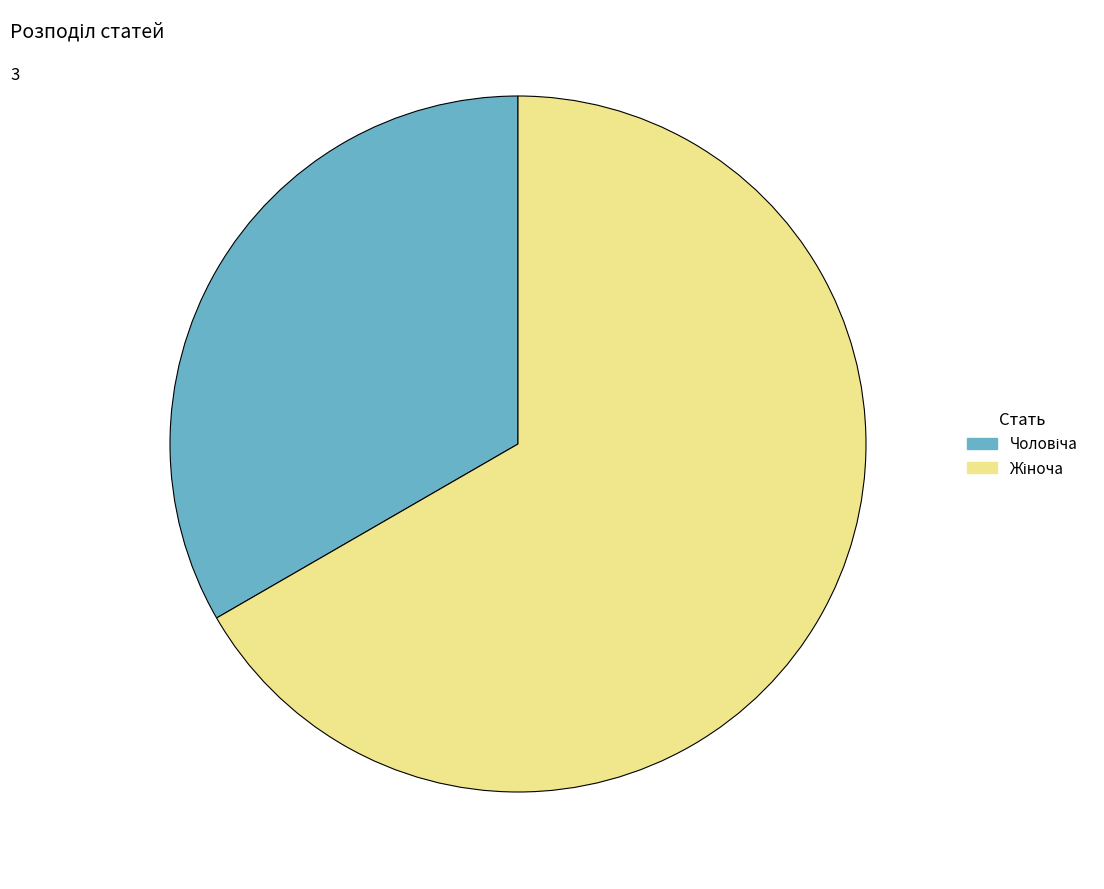

Is there any slice that represents more than half of the pie?

Yes